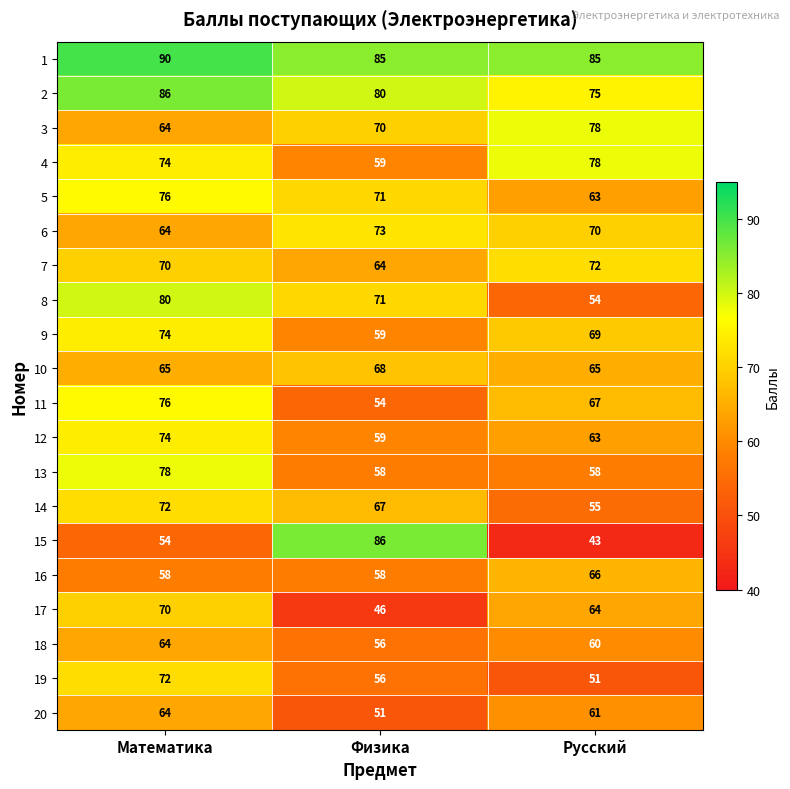

How many series are shown in this chart?

20